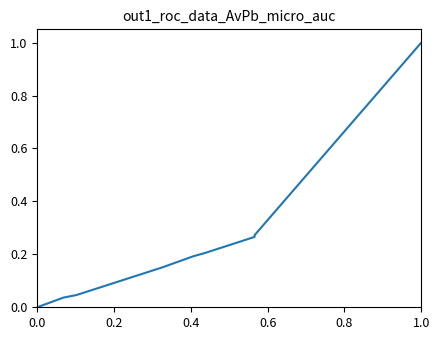

Count the number of data series in this chart.

1